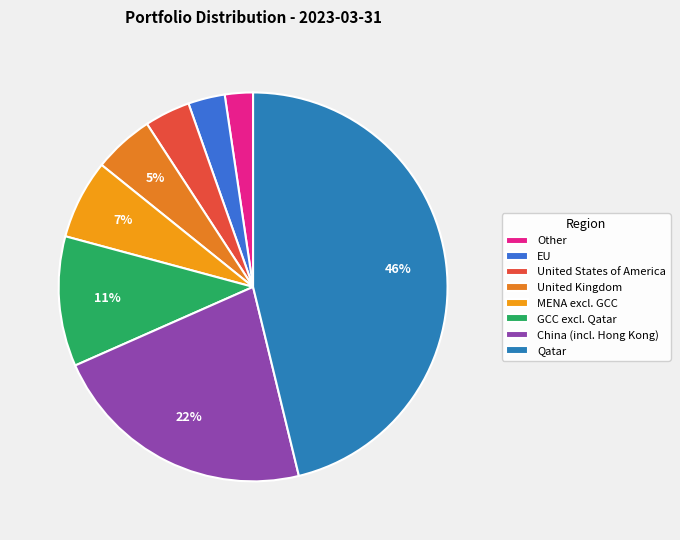

Rank the categories by value from lowest to highest.

Other, EU, United States of America, United Kingdom, MENA excl. GCC, GCC excl. Qatar, China (incl. Hong Kong), Qatar